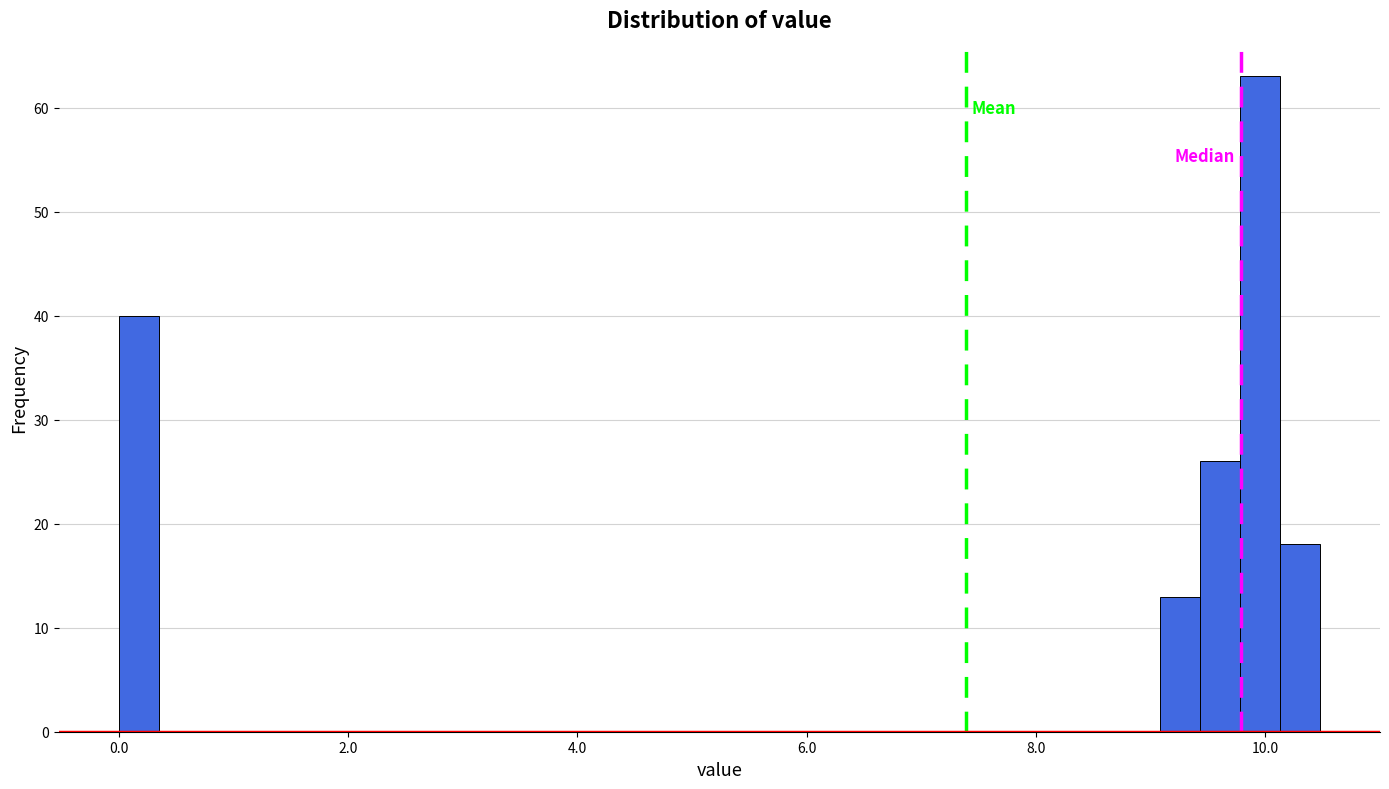

Read against the x-axis, roughly where is the centre of the tallest bar?

10.0